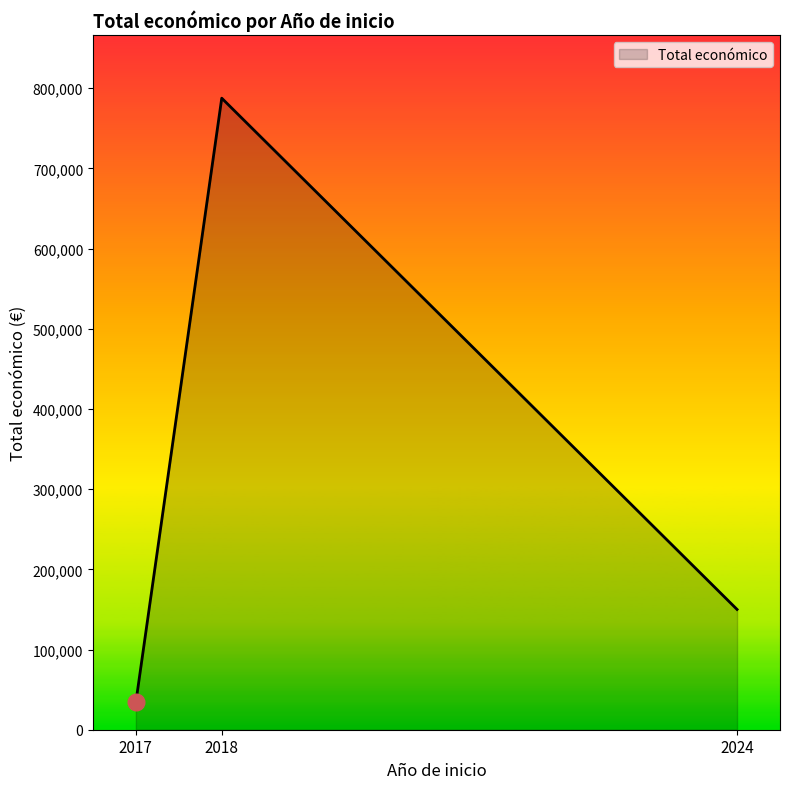

Reading left to right, extract all data points from this chart.

2017=34197	2018=787545	2024=150000